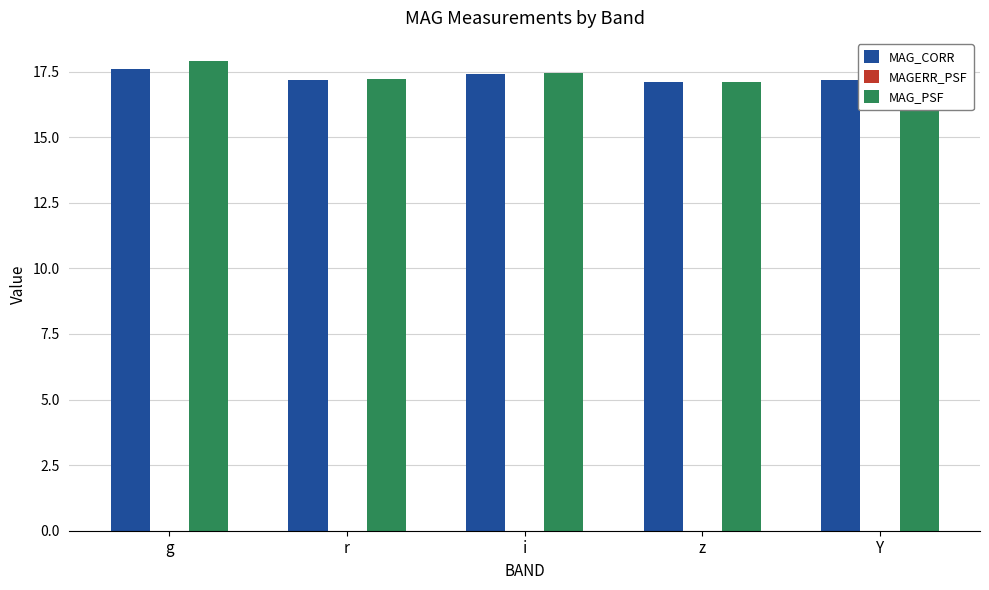

The value of MAG_CORR at z is 17.1. True or false?

True